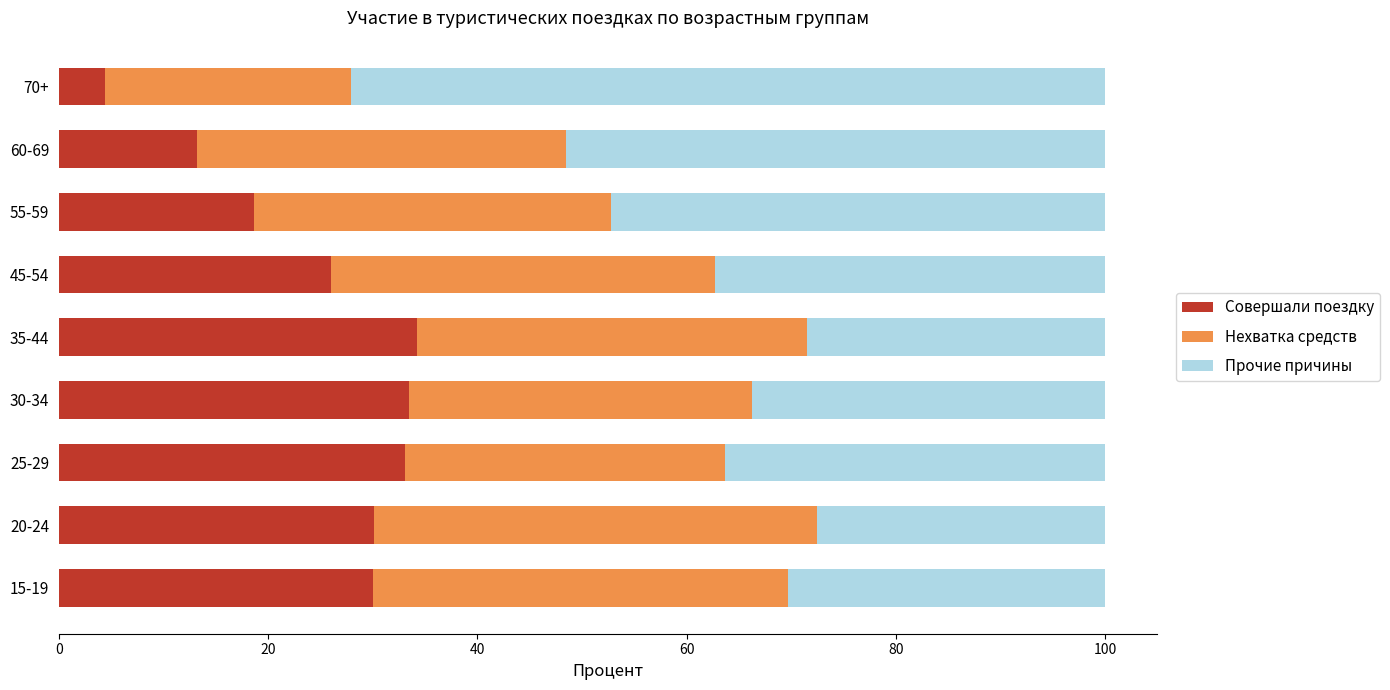

What is the total value across all series at 55-59?

100.0